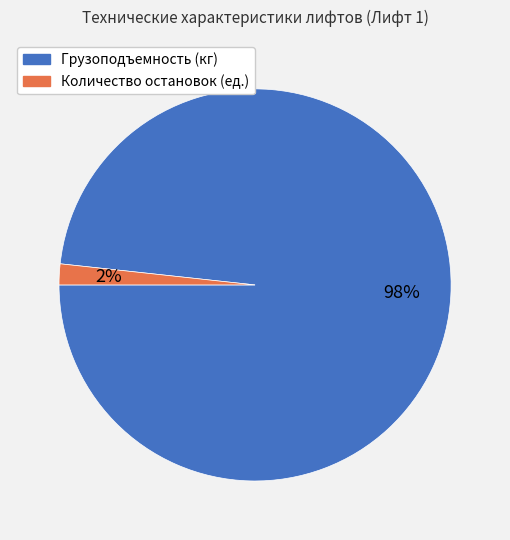

How many slices are in this pie chart?

2